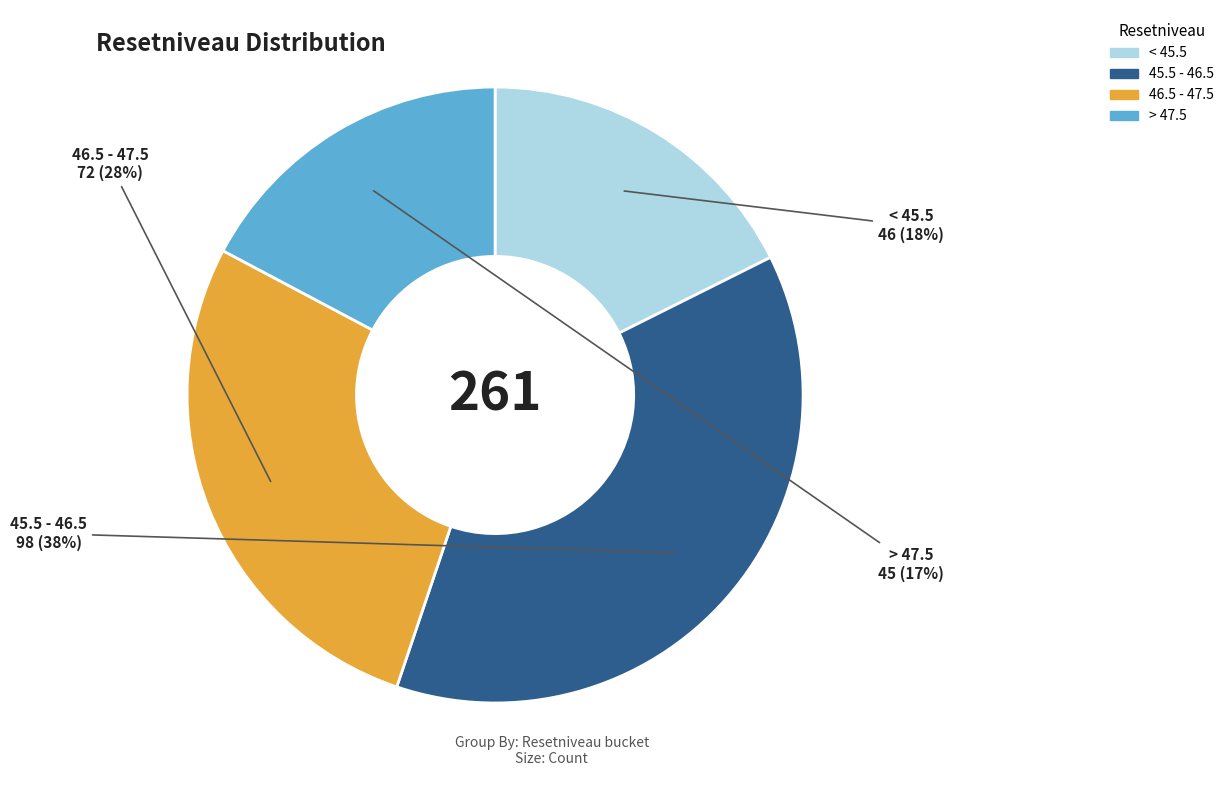

To the nearest percent, what is the average slice percentage?

25%